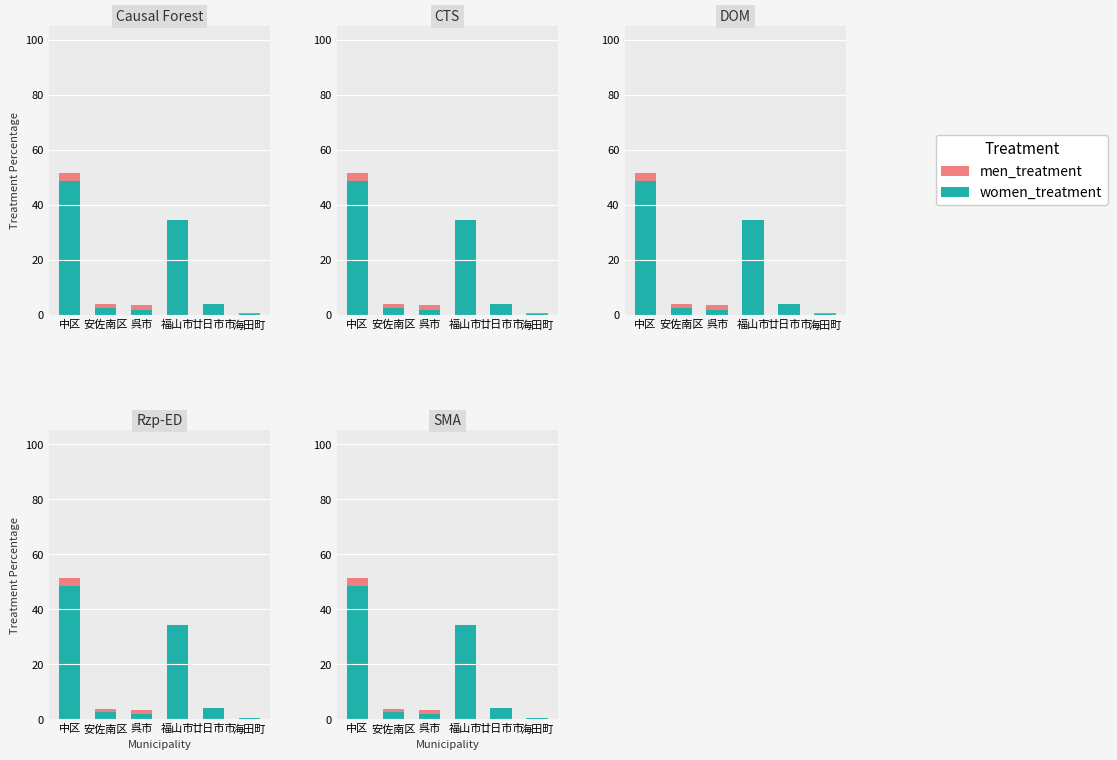

Rank the series at 呉市 from lowest to highest value.

women_treatment, men_treatment